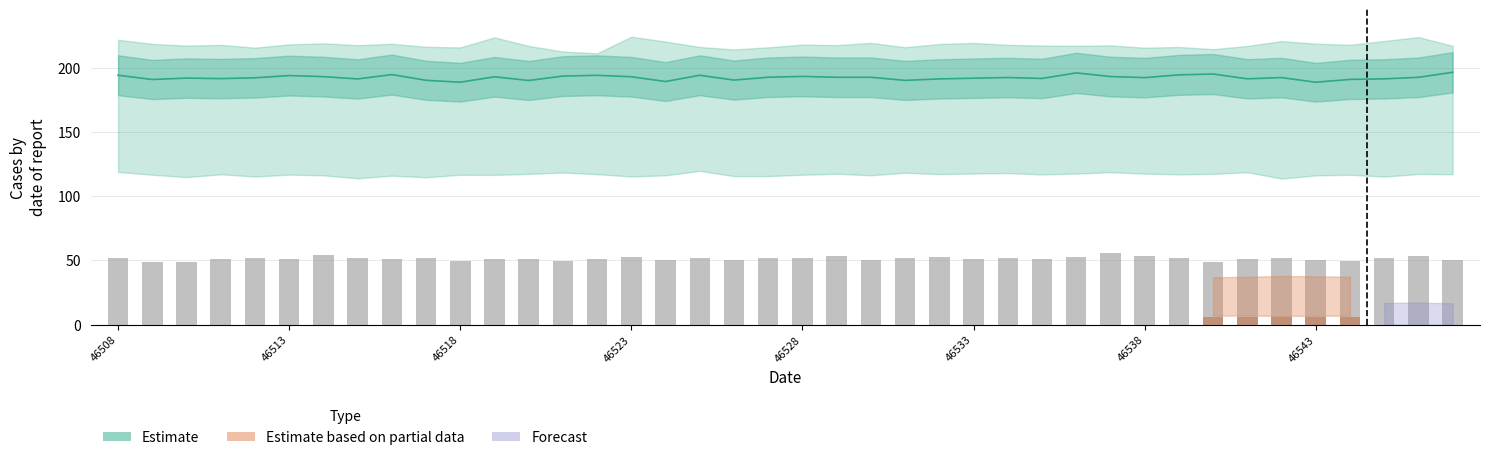

What is the value of the central bar at the 3rd from the left?

191.8